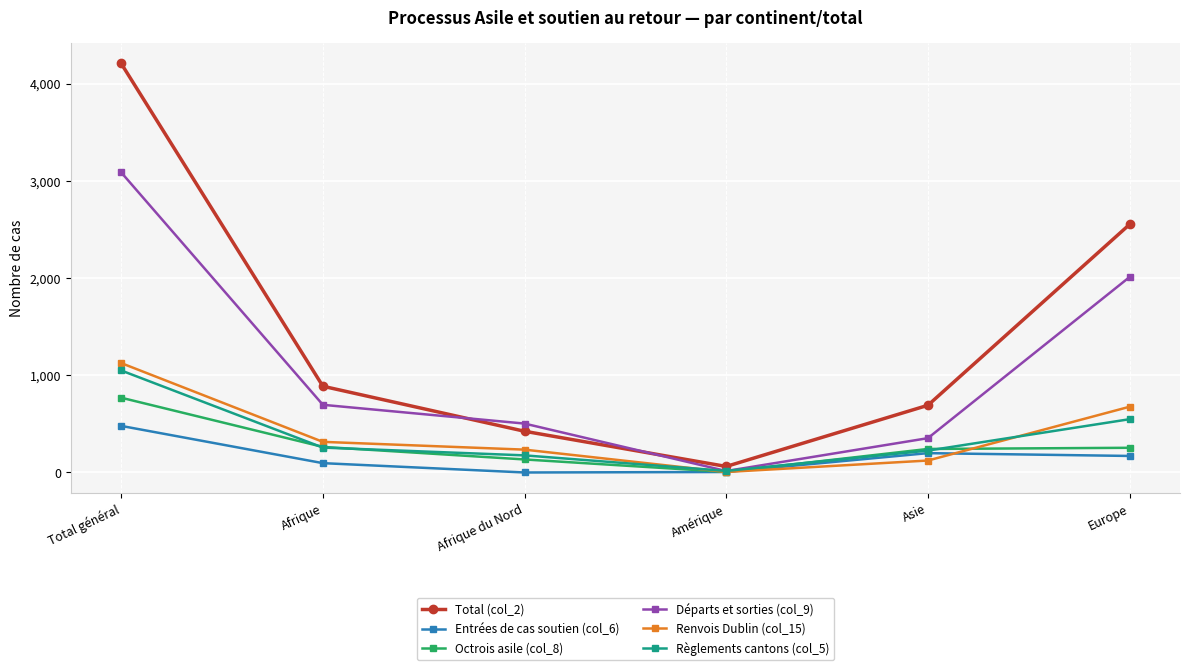

The Total (col_2) series shows 5759 at Total général. True or false?

False